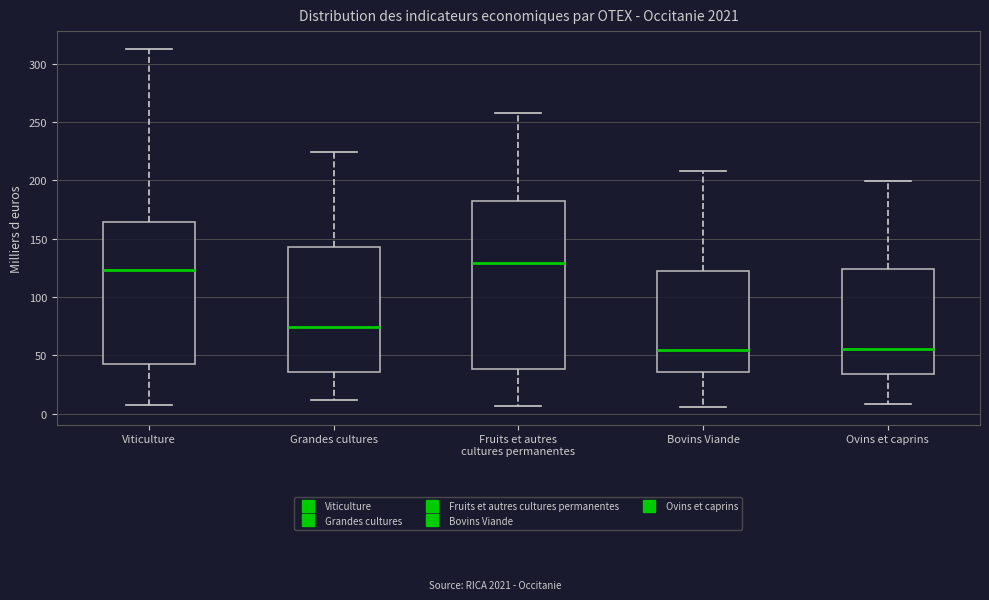

Reading left to right, transcribe this box plot: for each box, give where its median line is, the range the box spans, and where its two whiskers end, as read against the y-axis. The values are not printed on the chart, so give them approximately, as read against the axis.

Viticulture: median 125, box 45 to 165, whiskers 10 to 315
Grandes cultures: median 75, box 35 to 145, whiskers 10 to 225
Fruits et autres cultures permanentes: median 130, box 40 to 180, whiskers 5 to 260
Bovins Viande: median 55, box 35 to 120, whiskers 5 to 210
Ovins et caprins: median 55, box 35 to 125, whiskers 10 to 200